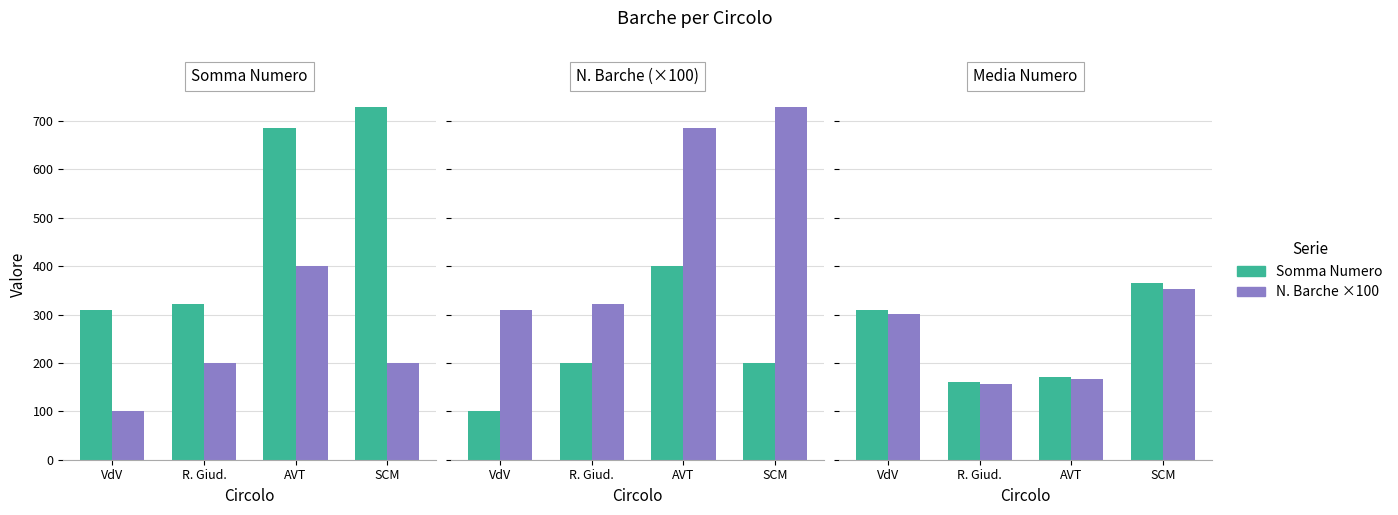

Which category has the highest value across all series?

SCM